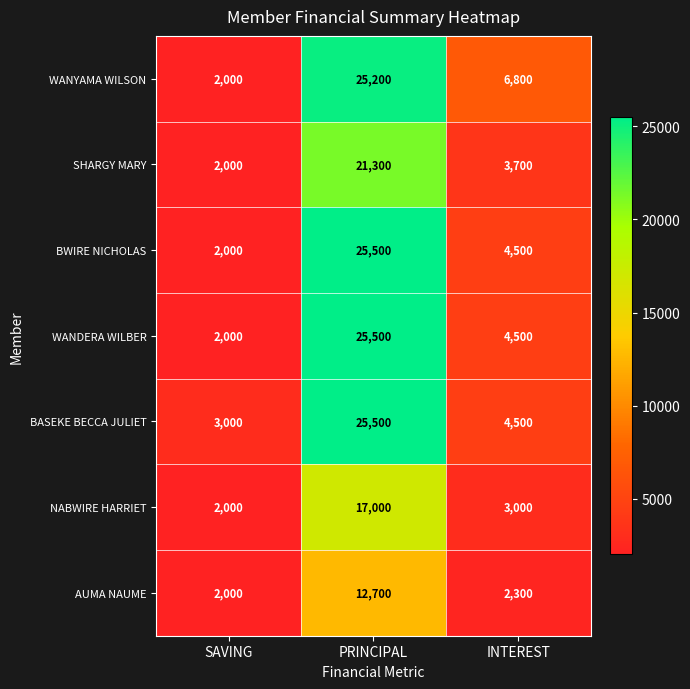

Which category has the lowest value in the WANYAMA WILSON series?

SAVING